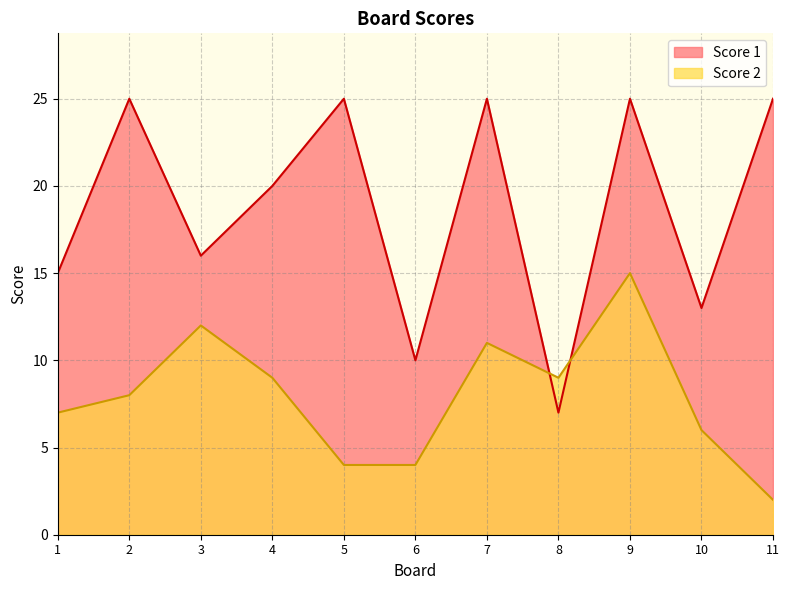

What is the difference between the Score 2 values at 5 and 2?

4